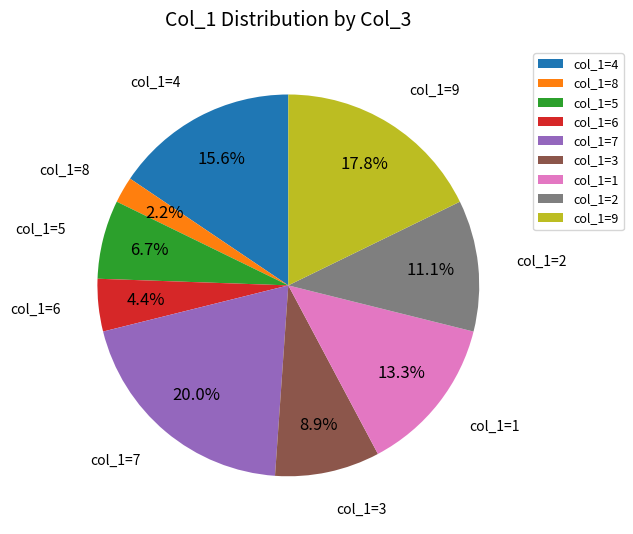

Approximately how many times larger is the value at col_1=2 compared to col_1=7?

0.6